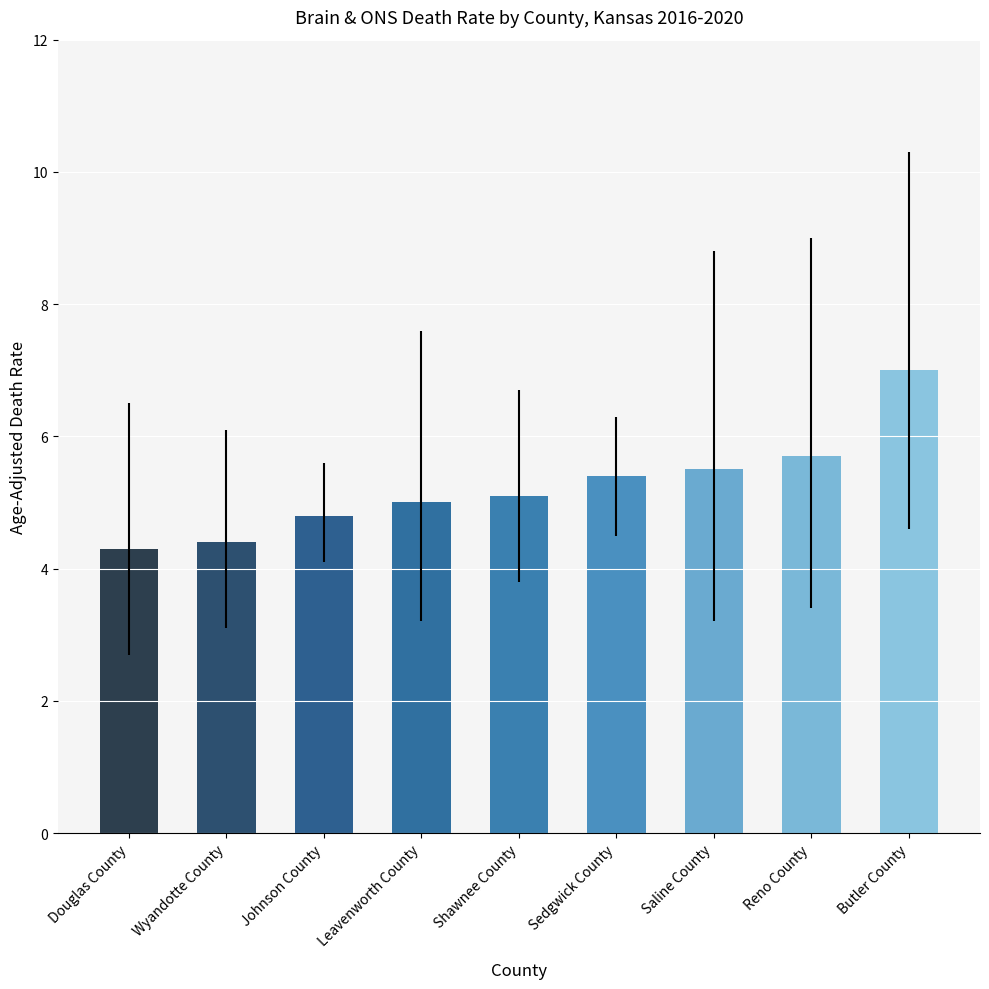

What is the label of the 5th bar from the left?

Shawnee County